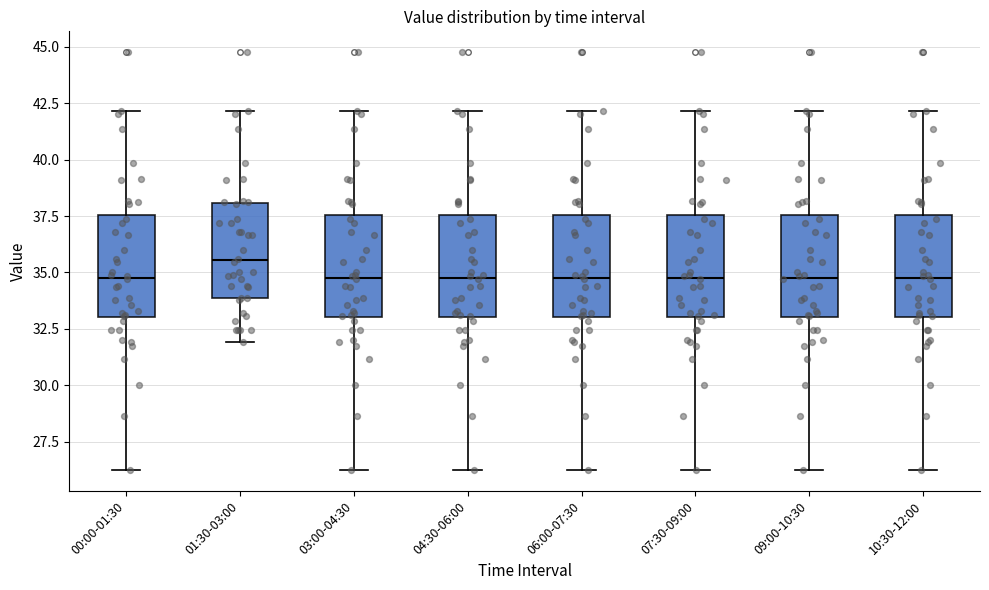

Where is the upper edge of the box for 07:30-09:00 on the y-axis? The values are not printed on the chart, so give them approximately, as read against the axis.

37.5